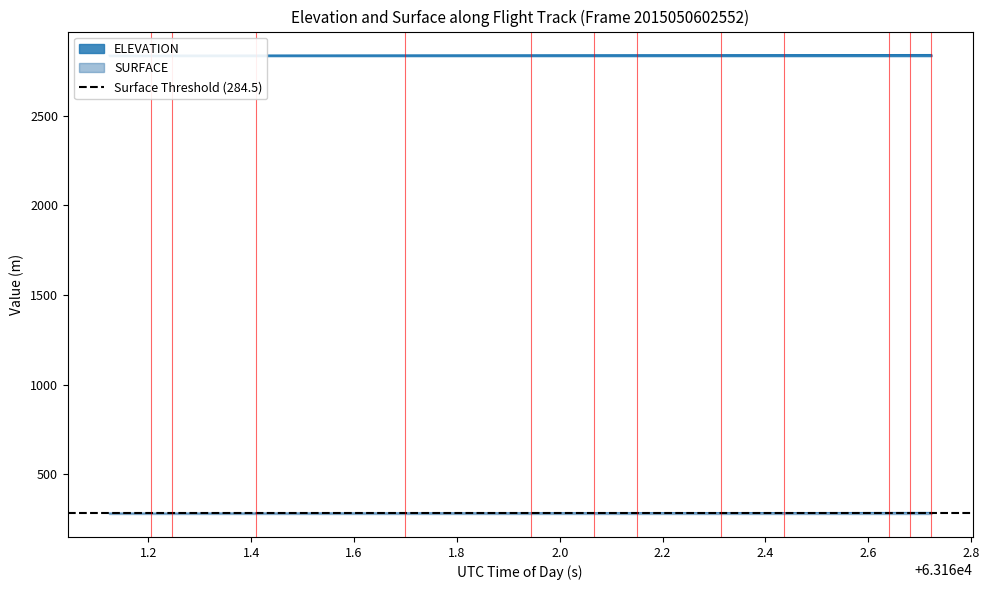

At which label does SURFACE first exceed 285?

63161.9448